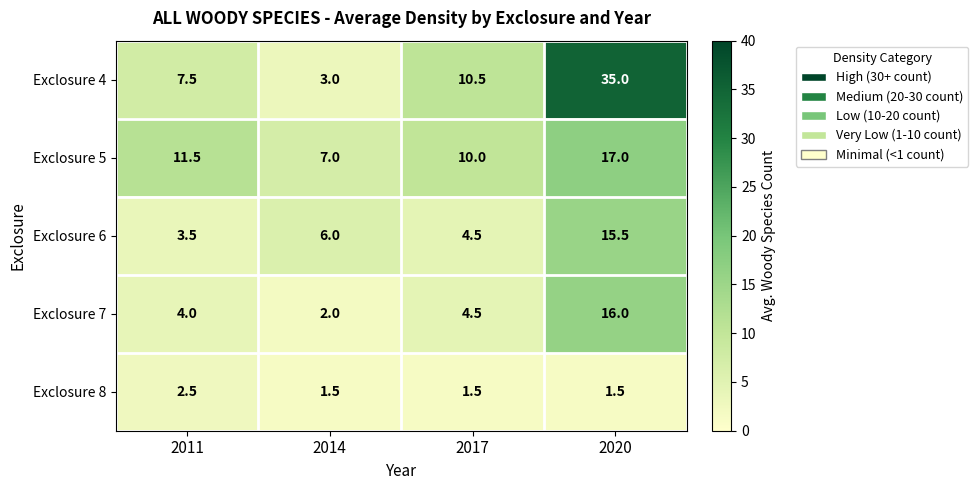

What is the difference between the maximum and minimum values in the Exclosure 7 series?

14.0